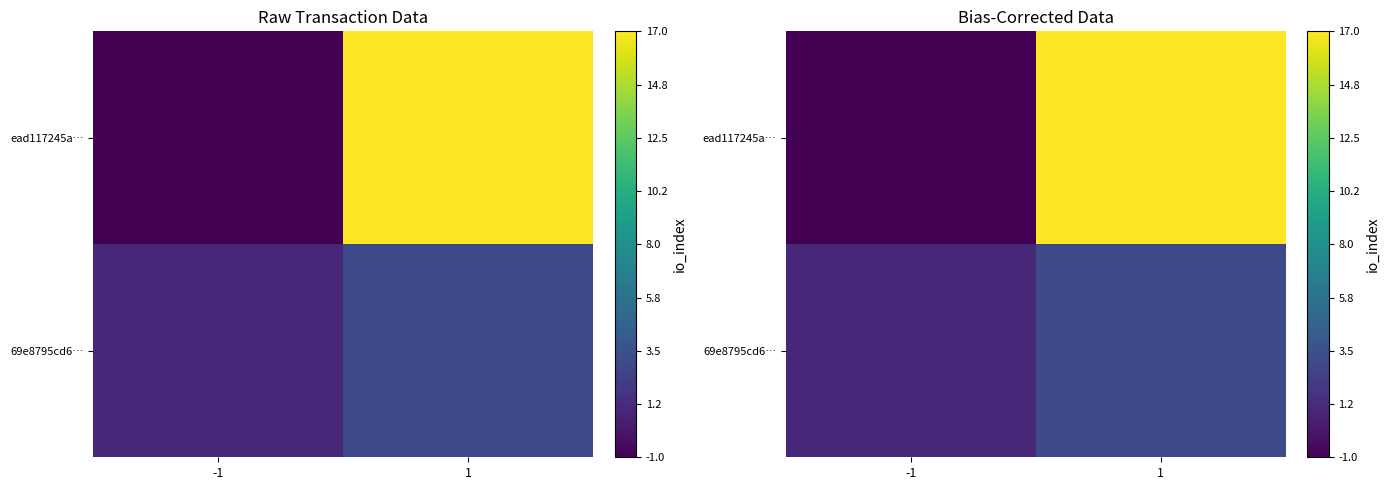

Which label corresponds to the smallest value in the chart?

-1